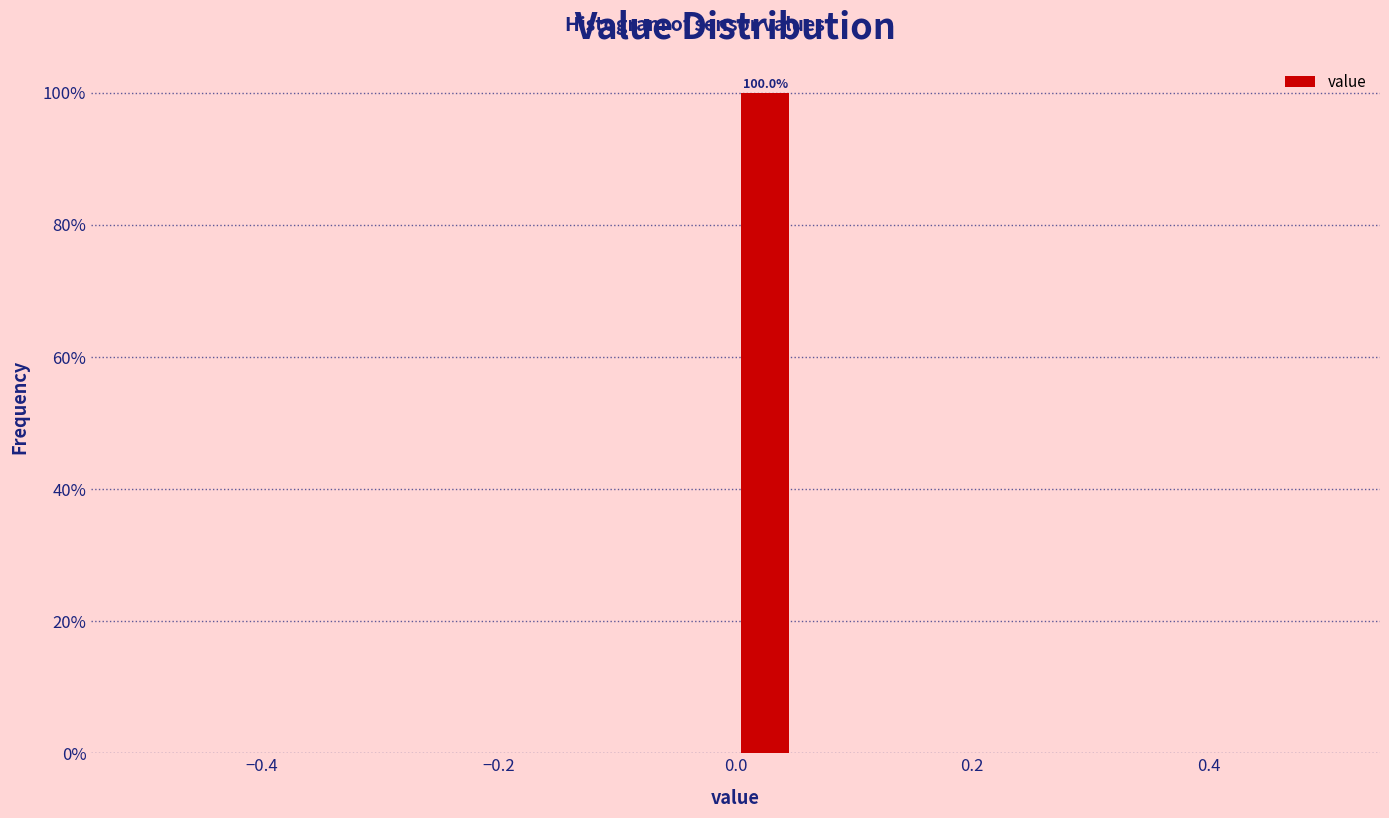

Around what value on the x-axis is the tallest bar? Give the approximate position of its centre, as read against the axis.

0.02